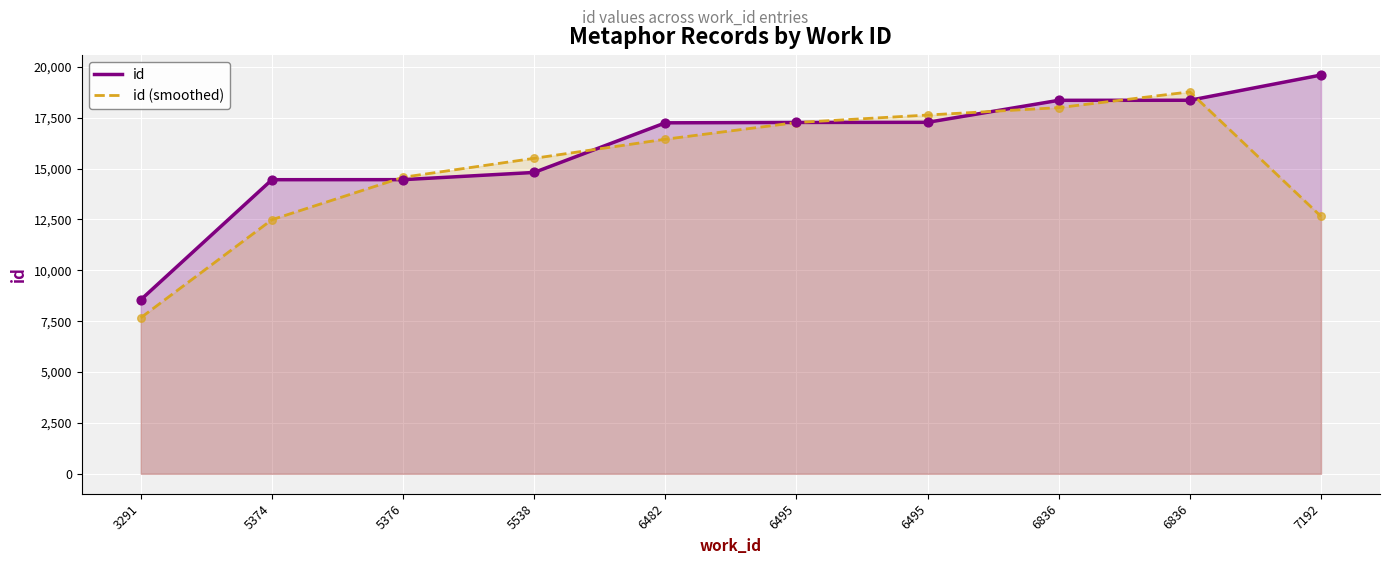

Which series has the widest spread of Y values?

id (smoothed)